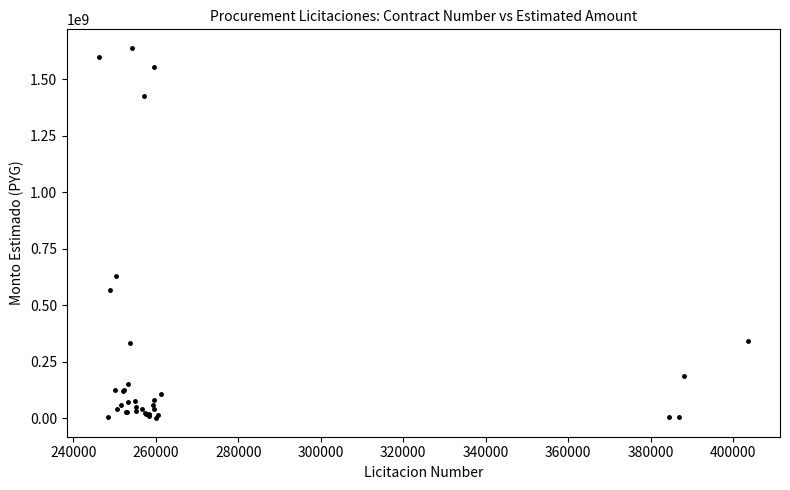

What Y value in the scatter plot is closest to 820011997?

628525000